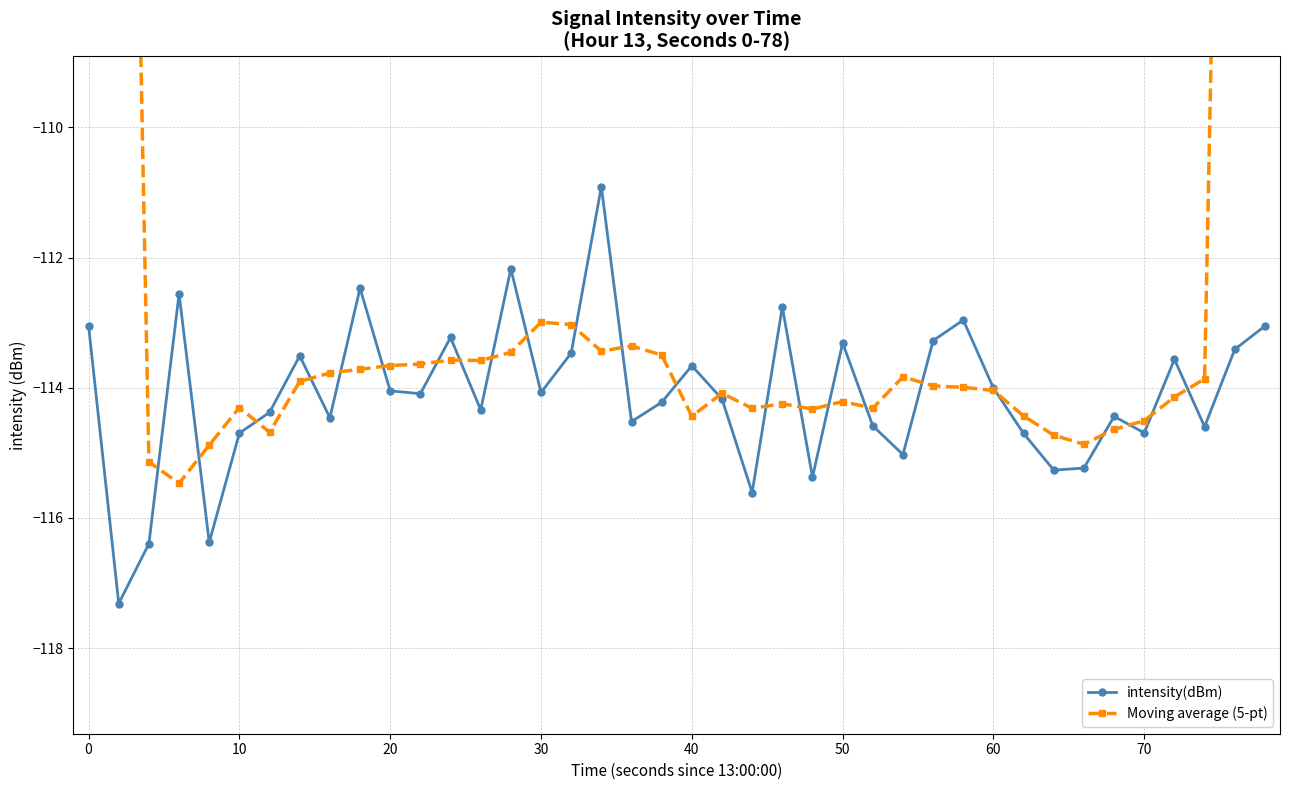

How many interior local valleys does the Moving average (5-pt) series have?

9